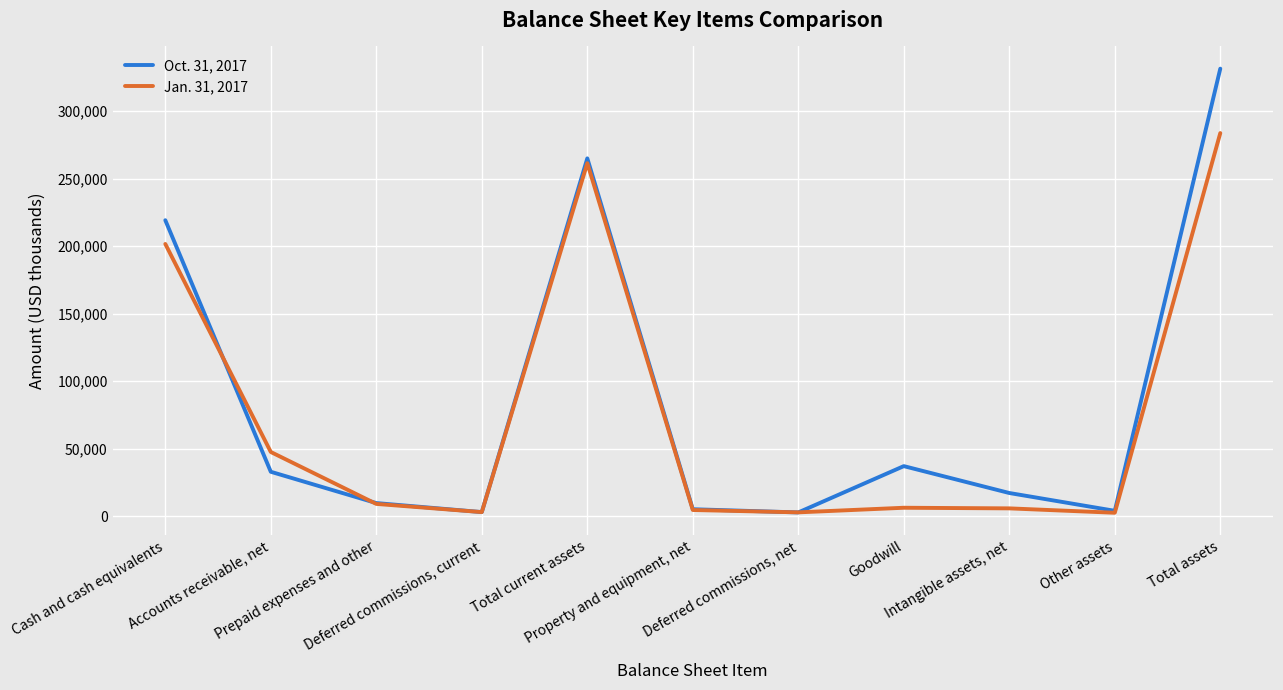

Rank the series at Deferred commissions, net from highest to lowest value.

Jan. 31, 2017, Oct. 31, 2017